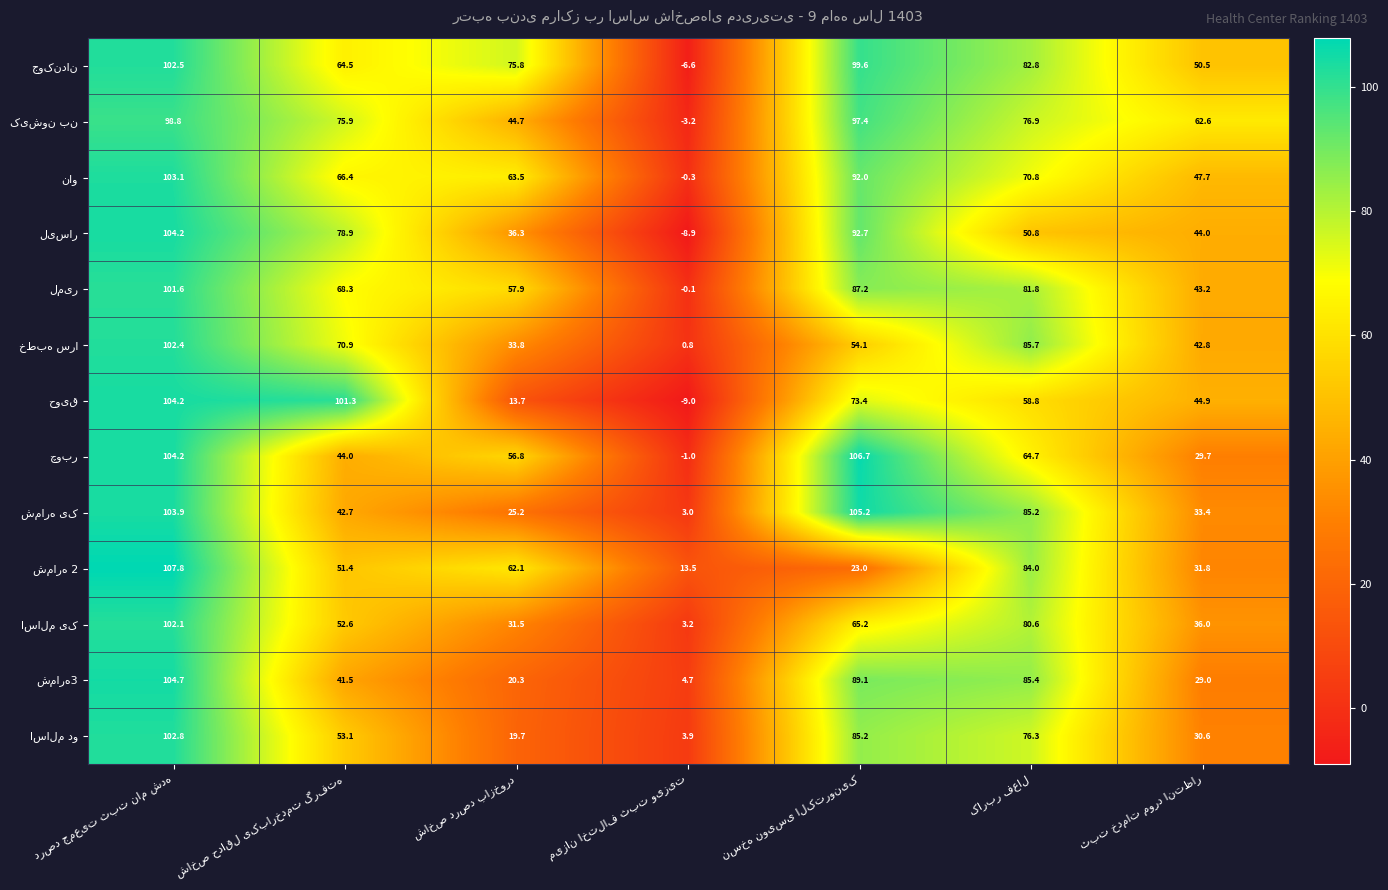

What is the minimum value shown in the chart?

-9.0